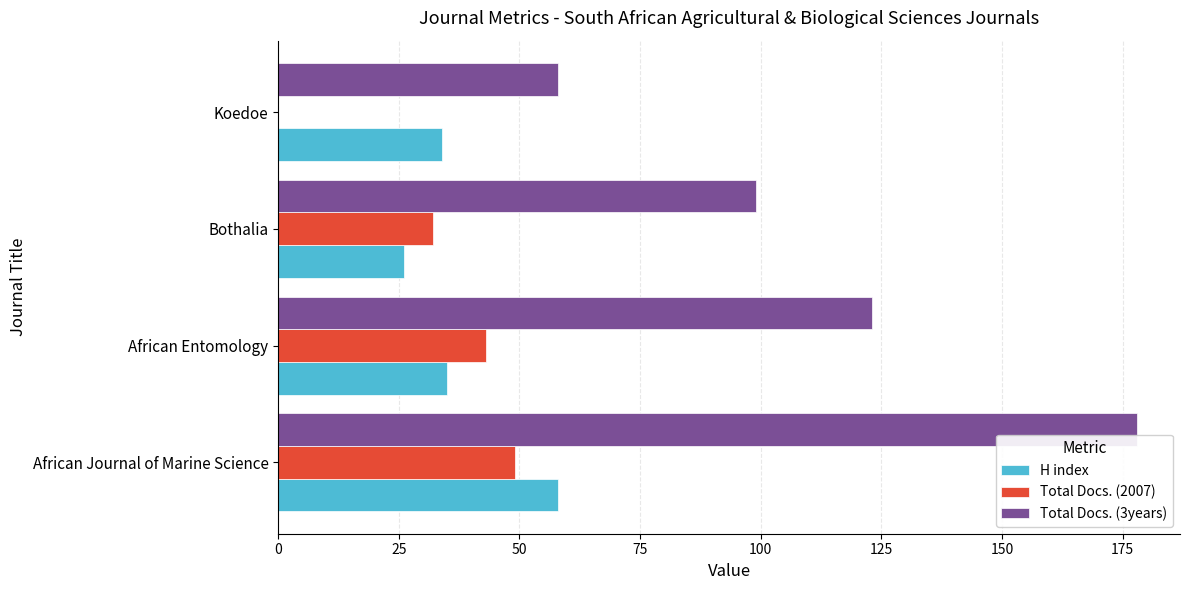

True or false: Total Docs. (3years) has a value of 84 at African Journal of Marine Science.

False